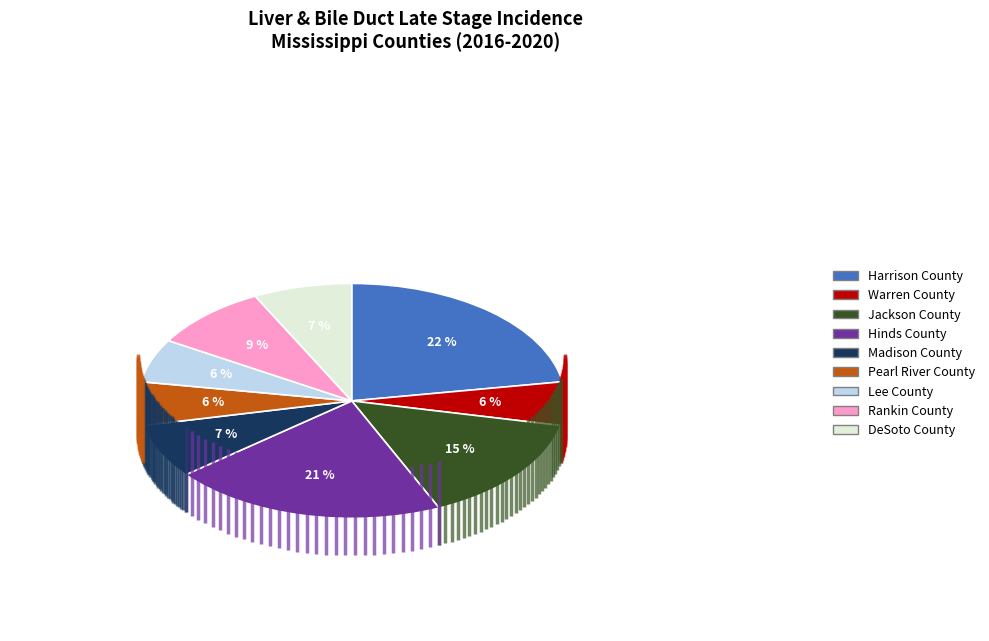

Is it true that Hinds County is 29% of the pie?

False